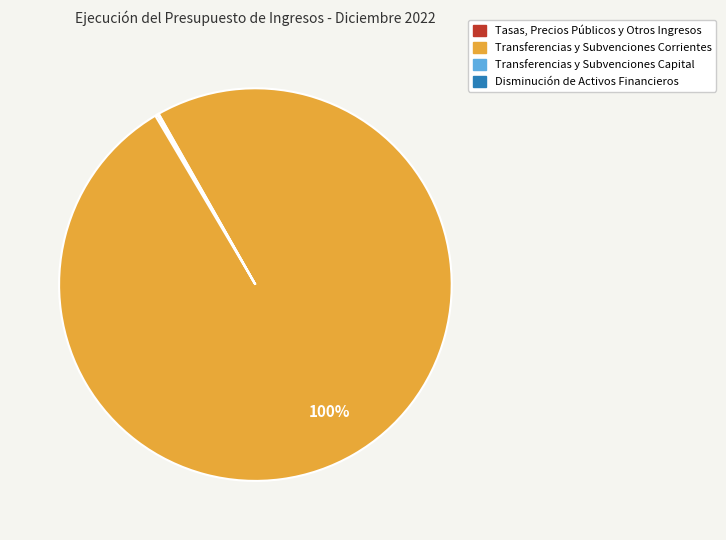

To the nearest percent, what is the difference between the largest and smallest slice percentages?

100%